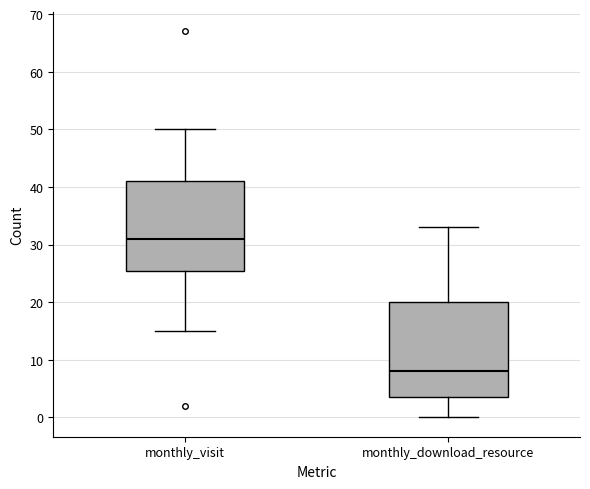

Comparing the boxes themselves (not the whiskers), which one is the tallest?

monthly_download_resource